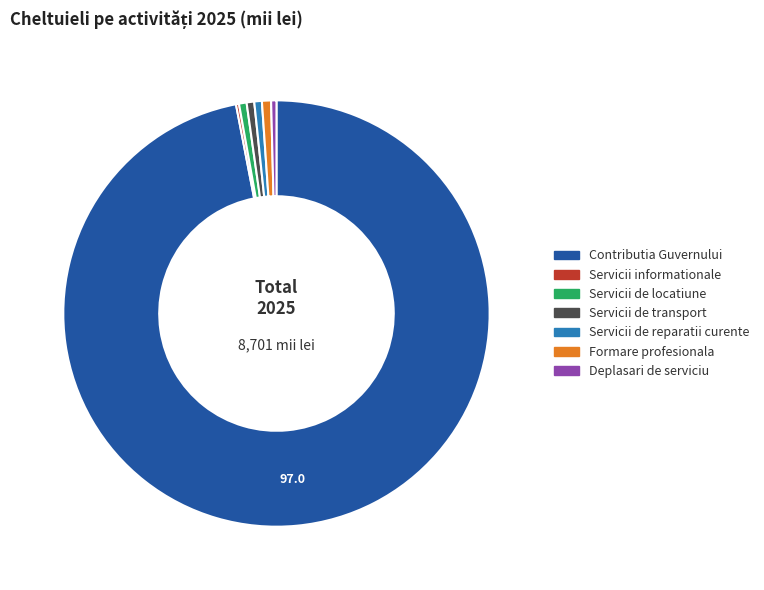

Do Servicii de reparatii curente and Formare profesionala together represent more than half of the pie?

No